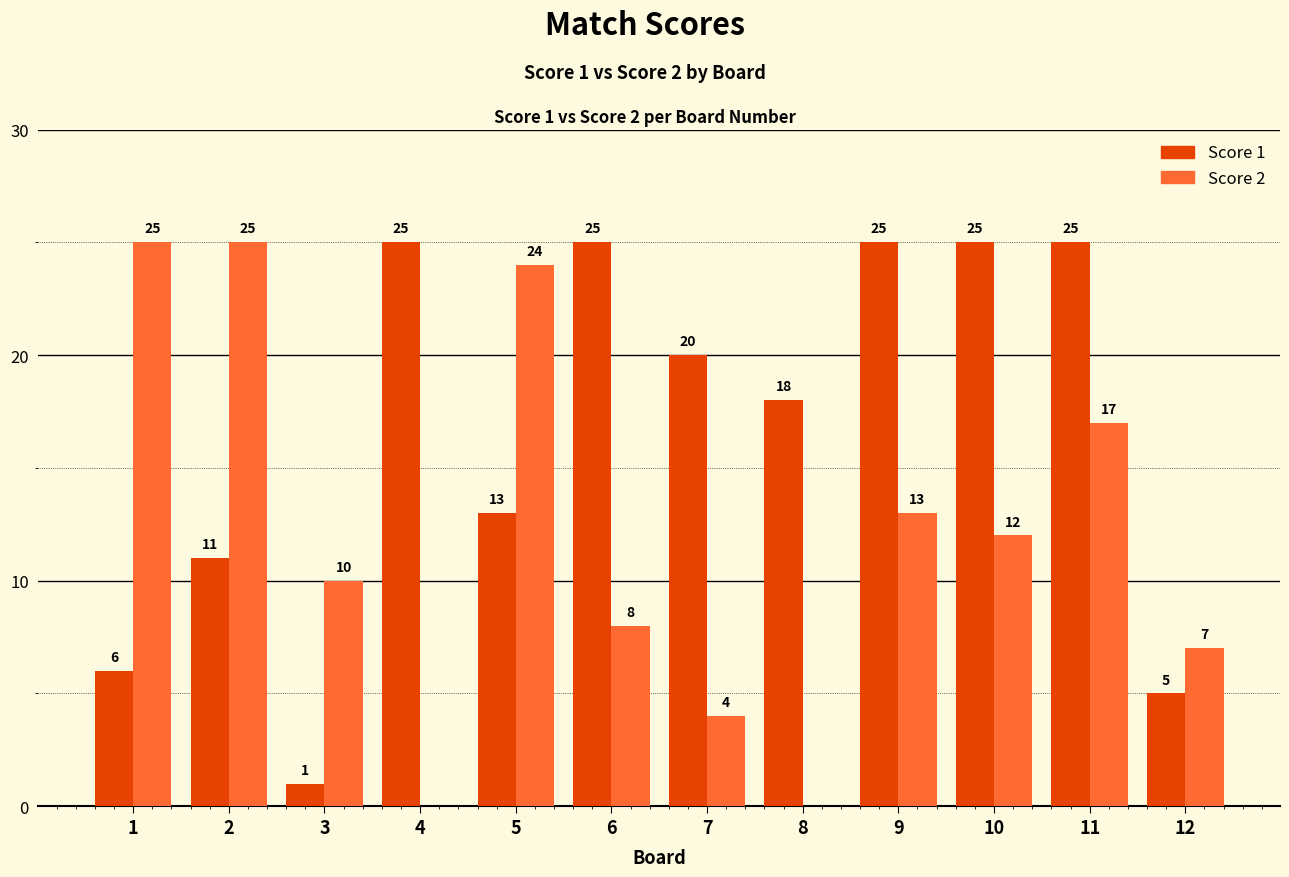

What is the total value across all series at 7?

24